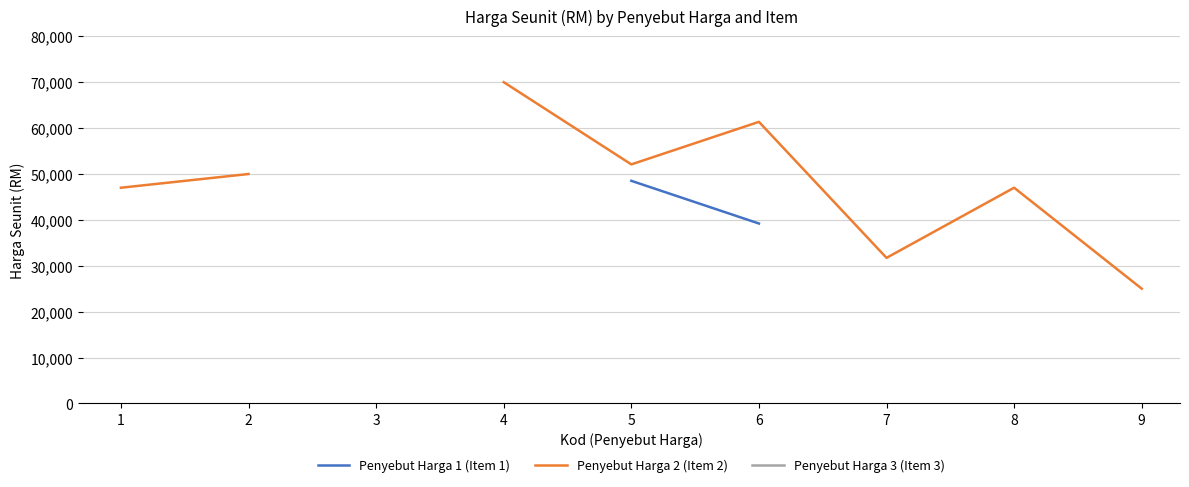

What are all the series names shown in the legend?

Penyebut Harga 1 (Item 1), Penyebut Harga 2 (Item 2), Penyebut Harga 3 (Item 3)